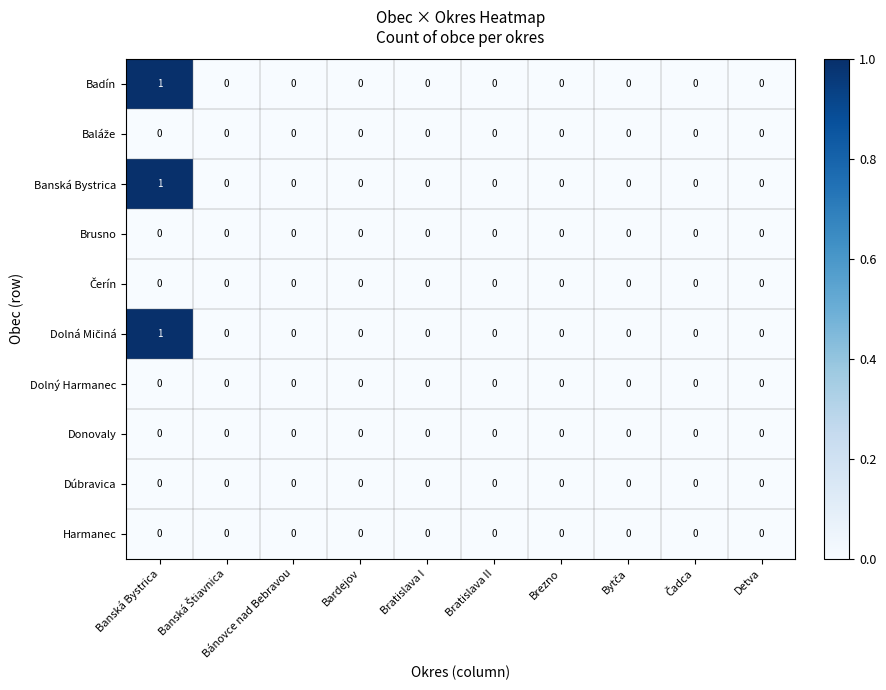

Count the number of categories in the chart.

10